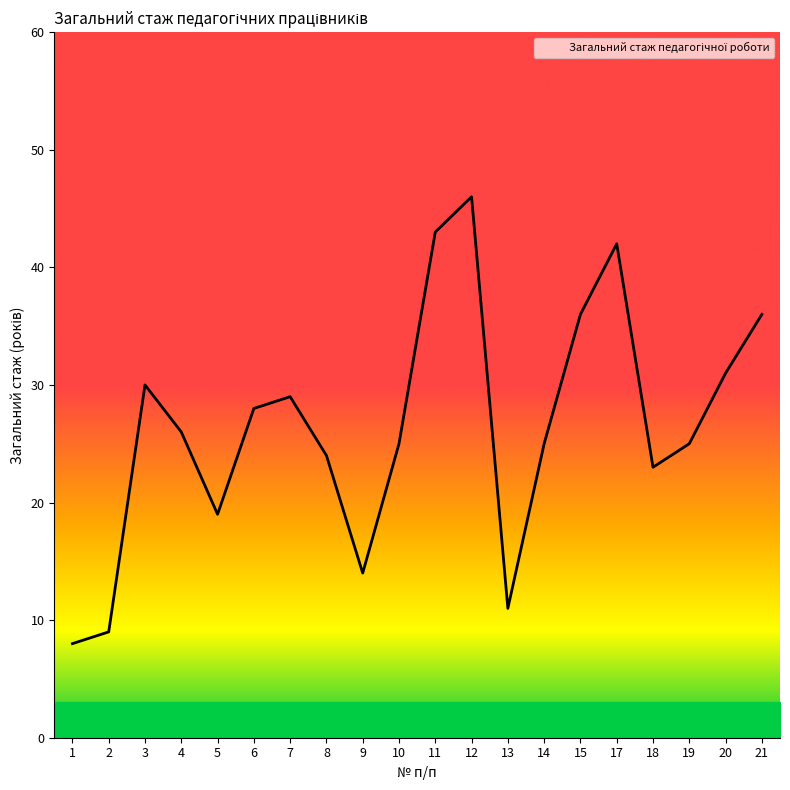

Is it true that the value at 21 is 25?

False